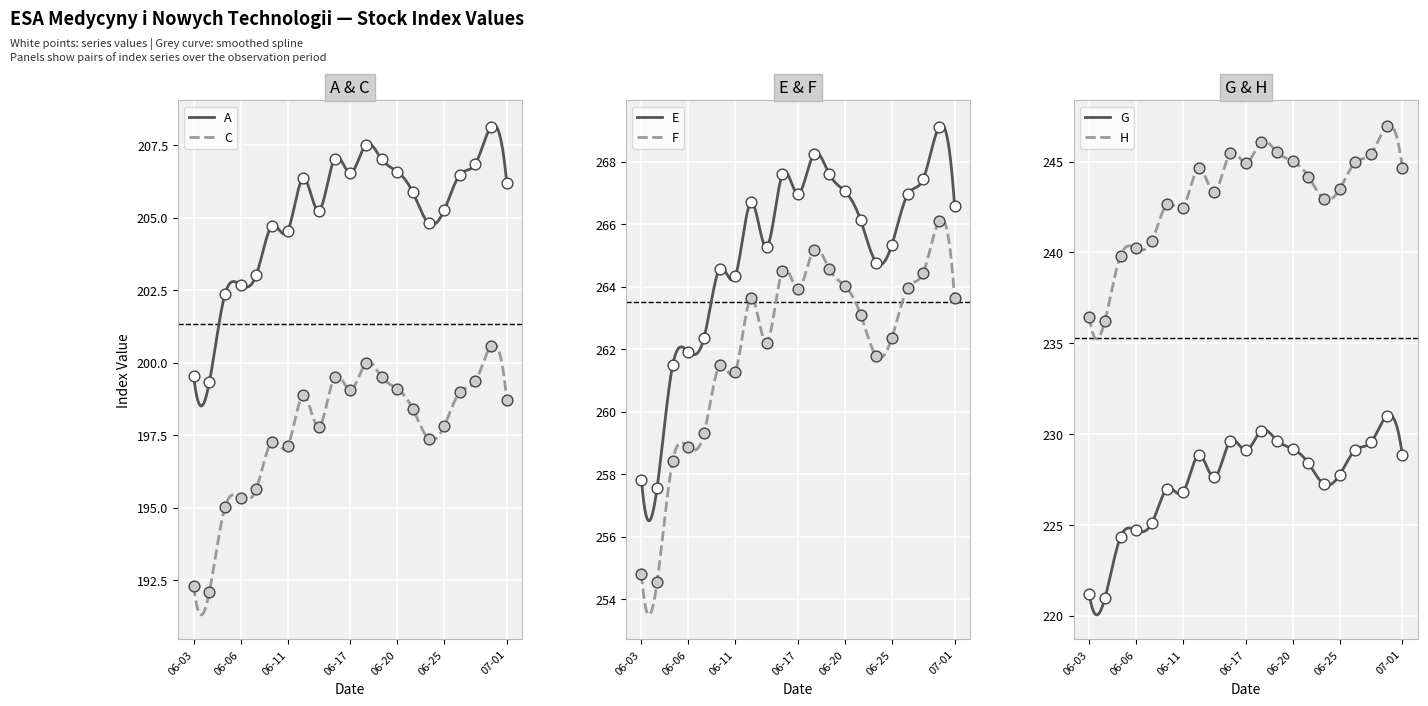

What is the lowest value of the C series?

191.3